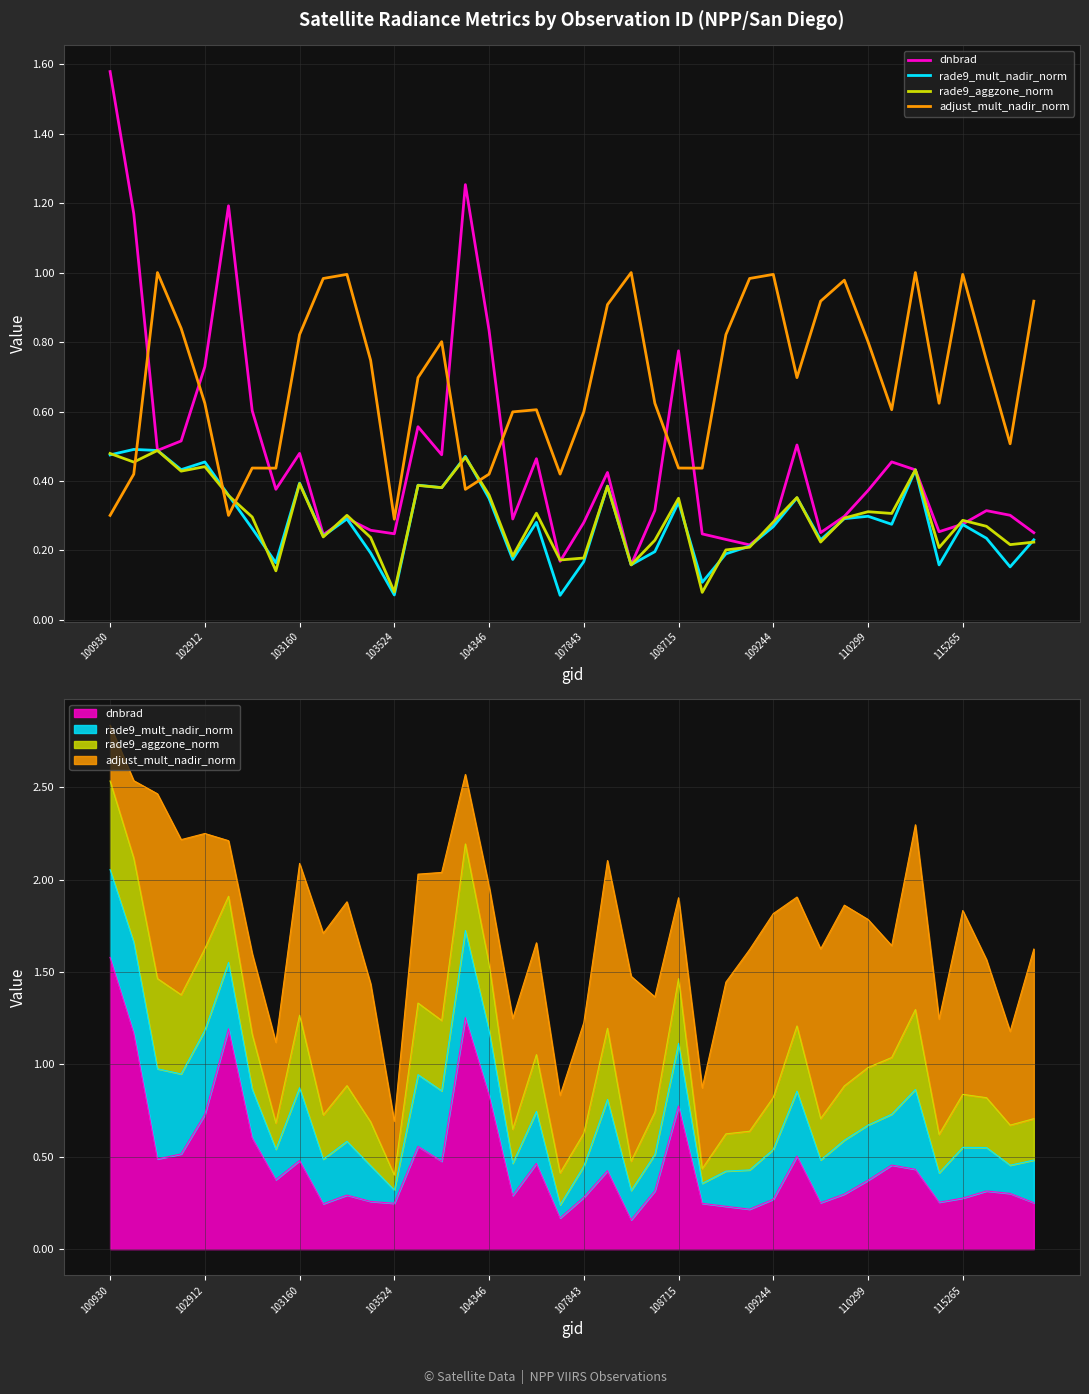

Is it true that rade9_aggzone_norm equals 0.4 at 14?

True